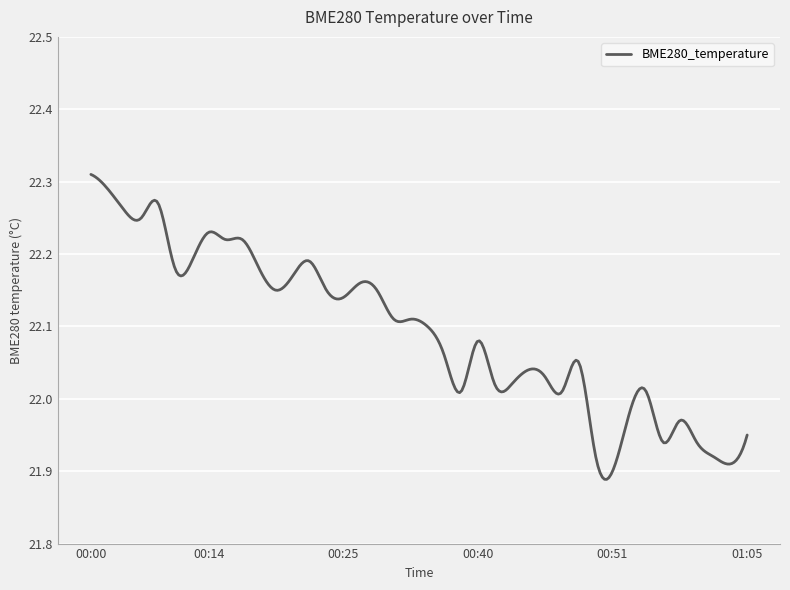

What is the difference between the maximum and minimum values?

0.4